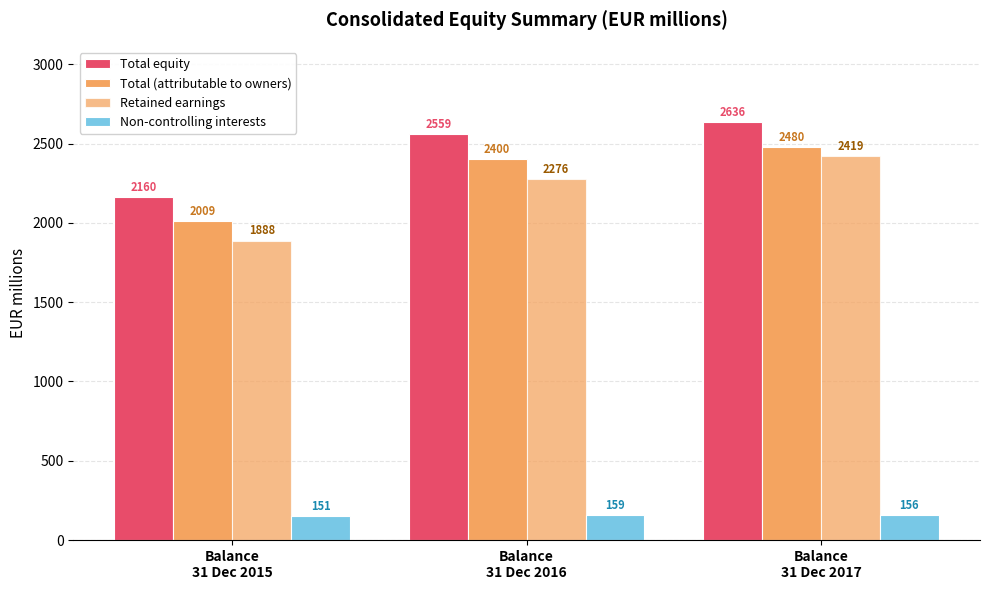

How many bars are there in total?

12